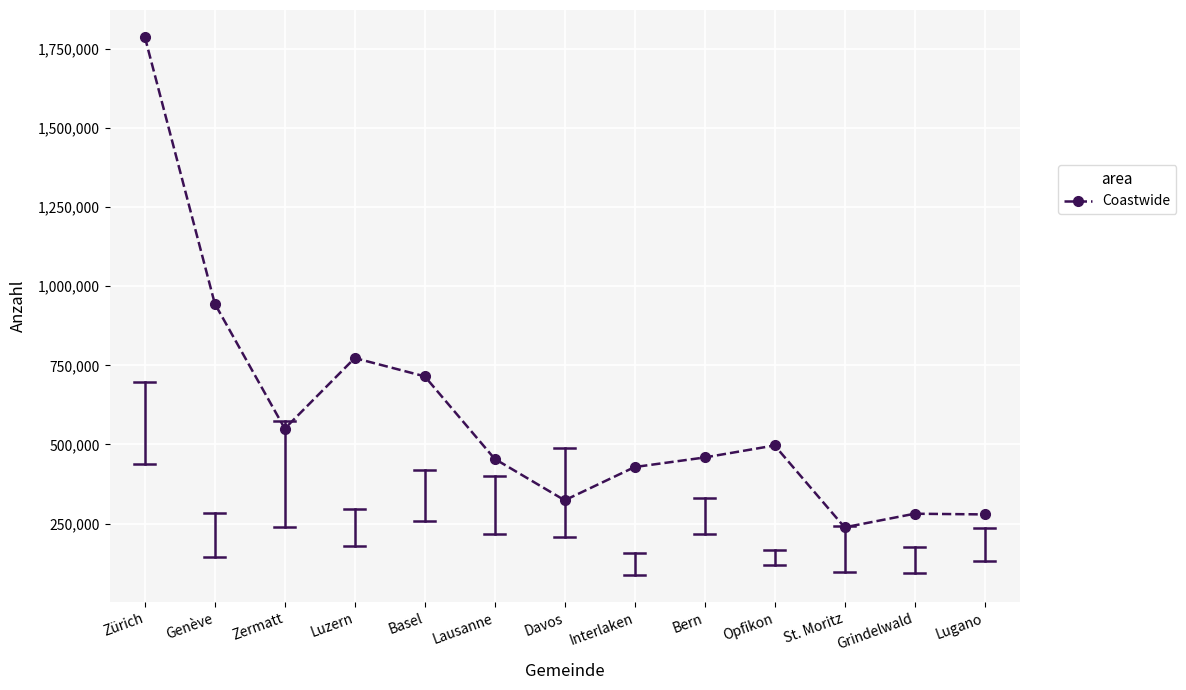

What is the difference between the values at Basel and Grindelwald?

433910